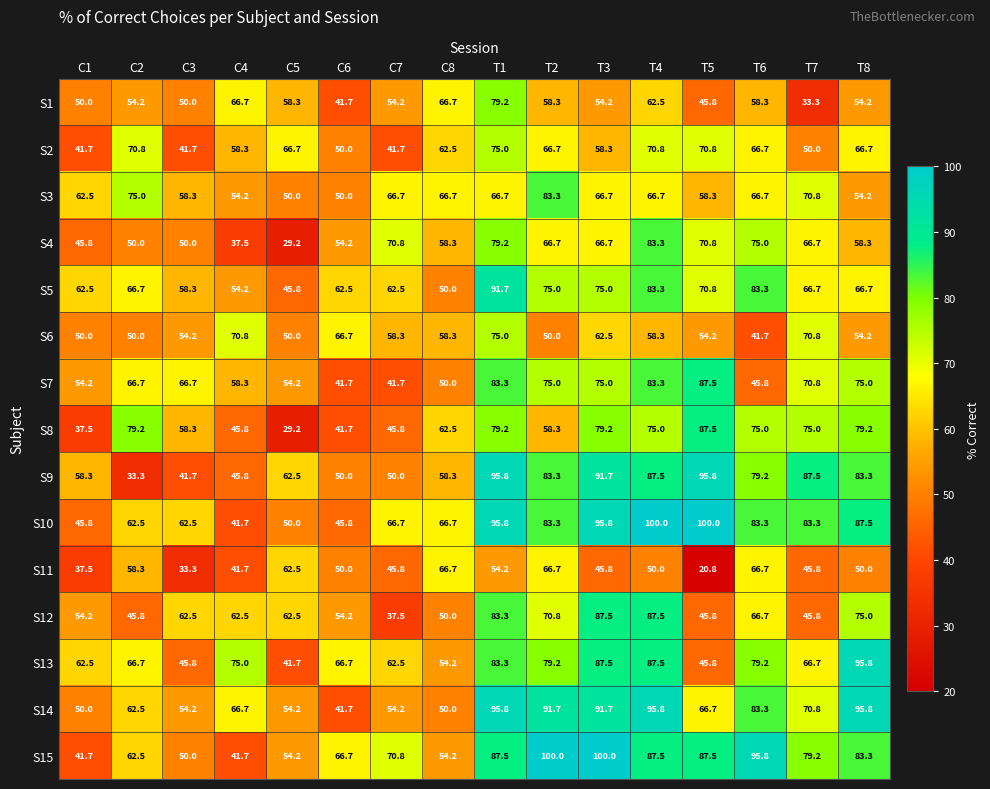

Where is S15 nearest to the value 70?

C7